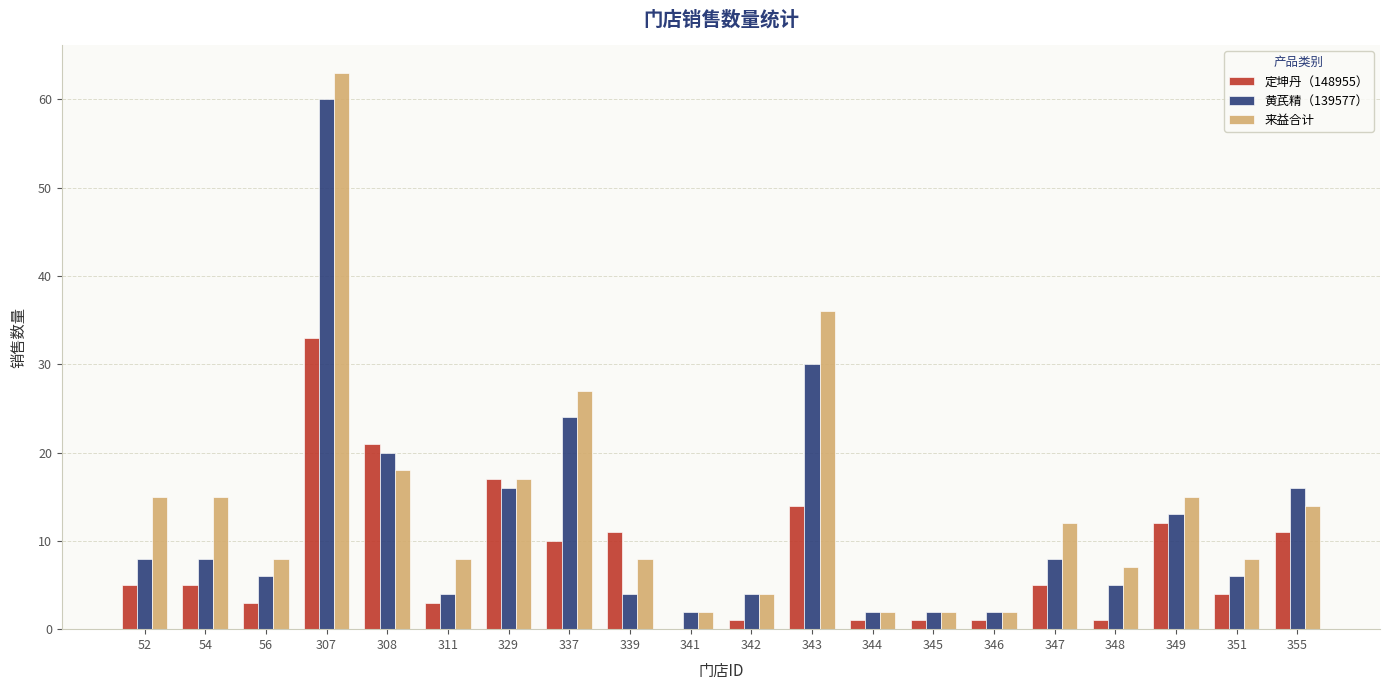

What is the maximum value shown in the chart?

63